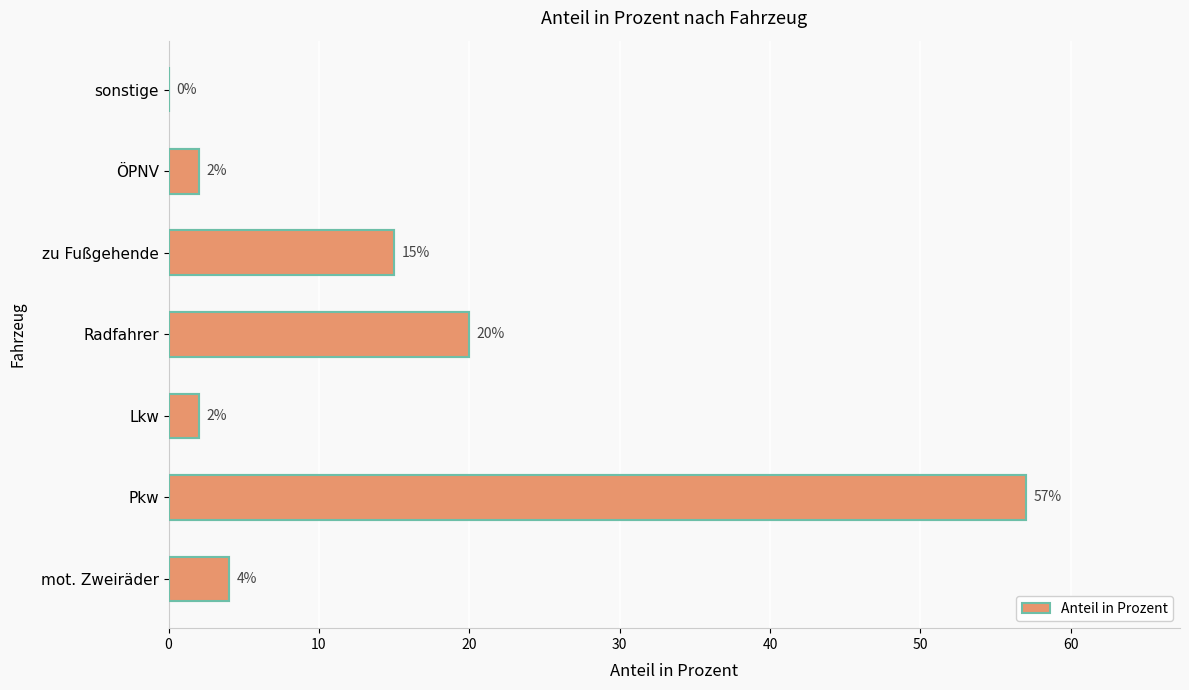

Are the bars grouped side by side (vs. stacked)?

No